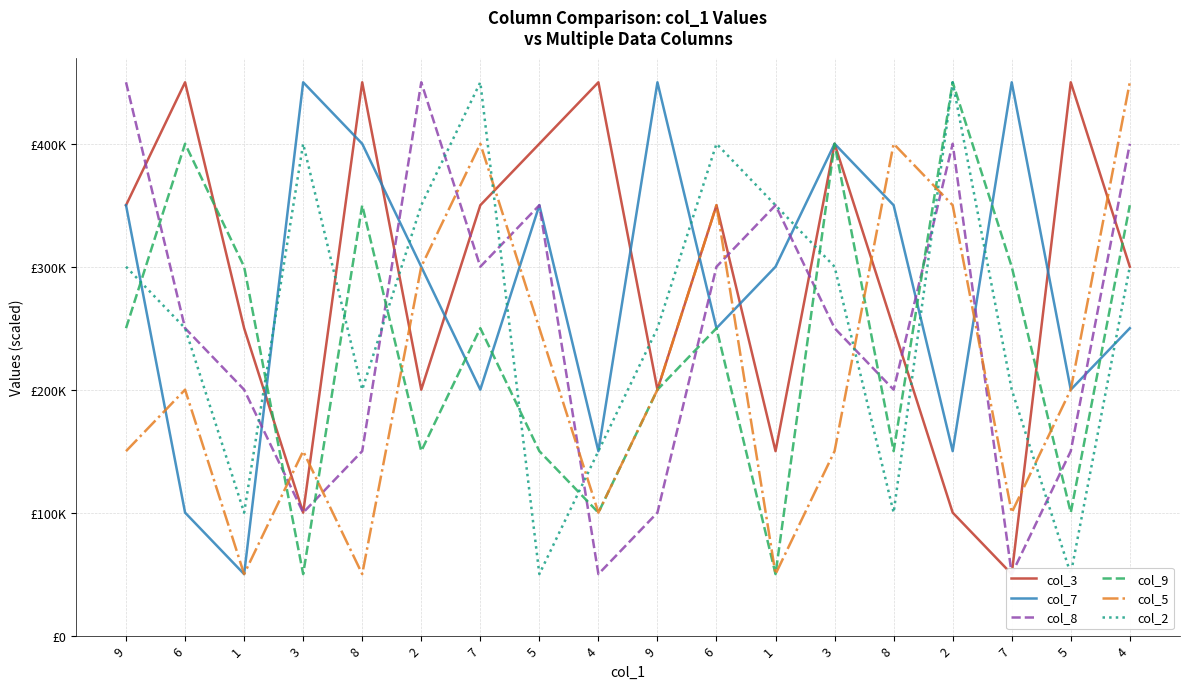

Reading left to right, what are all the values shown in this chart?

col_3: 9=350000	6=450000	1=250000	3=100000	8=450000	2=200000	7=350000	5=400000	4=450000	9=200000	6=350000	1=150000	3=400000	8=250000	2=100000	7=50000	5=450000	4=300000
col_7: 9=350000	6=100000	1=50000	3=450000	8=400000	2=300000	7=200000	5=350000	4=150000	9=450000	6=250000	1=300000	3=400000	8=350000	2=150000	7=450000	5=200000	4=250000
col_8: 9=450000	6=250000	1=200000	3=100000	8=150000	2=450000	7=300000	5=350000	4=50000	9=100000	6=300000	1=350000	3=250000	8=200000	2=400000	7=50000	5=150000	4=400000
col_9: 9=250000	6=400000	1=300000	3=50000	8=350000	2=150000	7=250000	5=150000	4=100000	9=200000	6=250000	1=50000	3=400000	8=150000	2=450000	7=300000	5=100000	4=350000
col_5: 9=150000	6=200000	1=50000	3=150000	8=50000	2=300000	7=400000	5=250000	4=100000	9=200000	6=350000	1=50000	3=150000	8=400000	2=350000	7=100000	5=200000	4=450000
col_2: 9=300000	6=250000	1=100000	3=400000	8=200000	2=350000	7=450000	5=50000	4=150000	9=250000	6=400000	1=350000	3=300000	8=100000	2=450000	7=200000	5=50000	4=300000